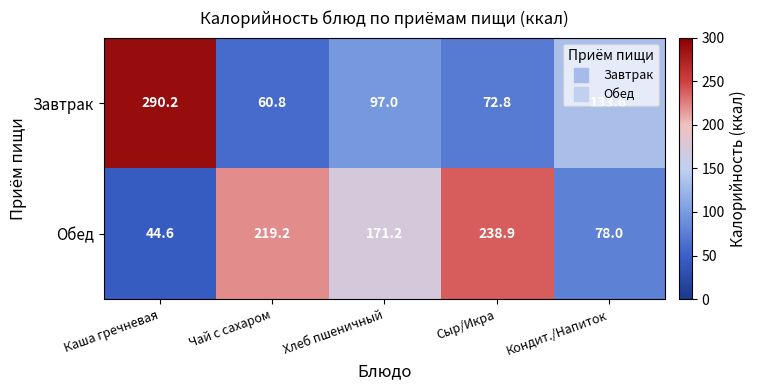

What is the average value of the Завтрак series?

130.9